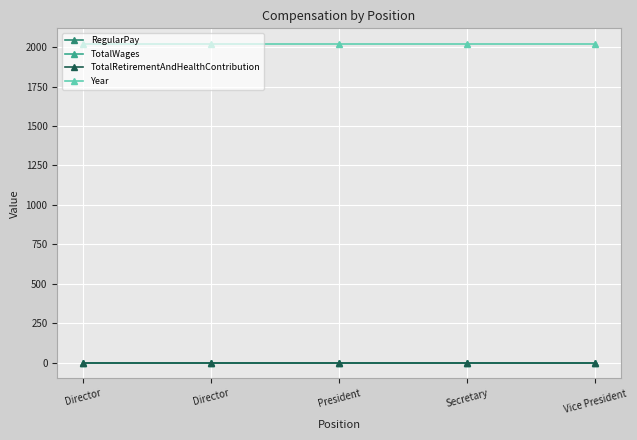

What is the value of the Year point at the 1st from the left?

2018